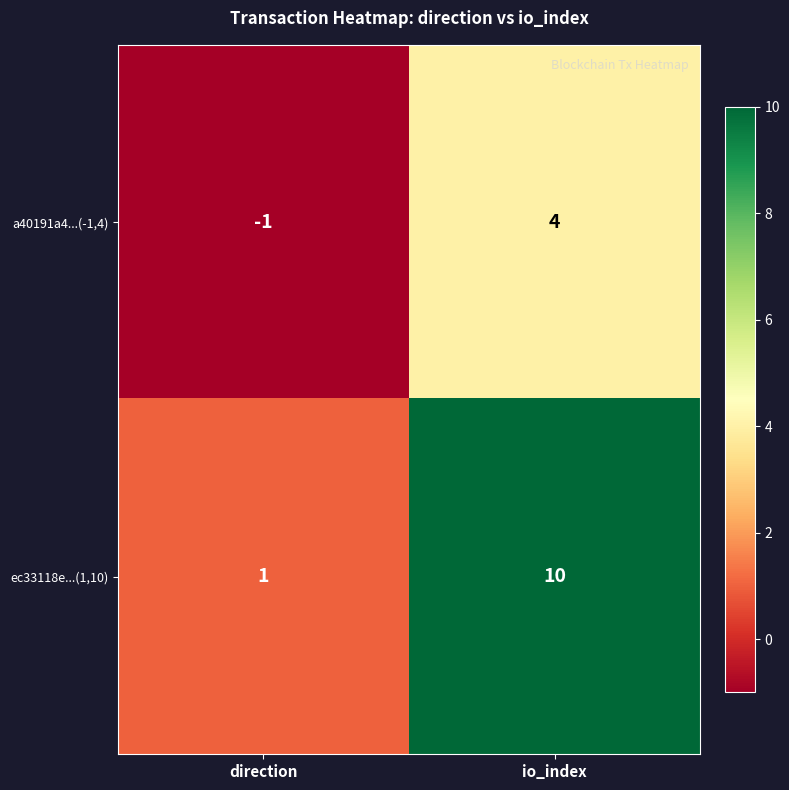

Rank the series at direction from lowest to highest value.

a40191a4...(-1,4), ec33118e...(1,10)